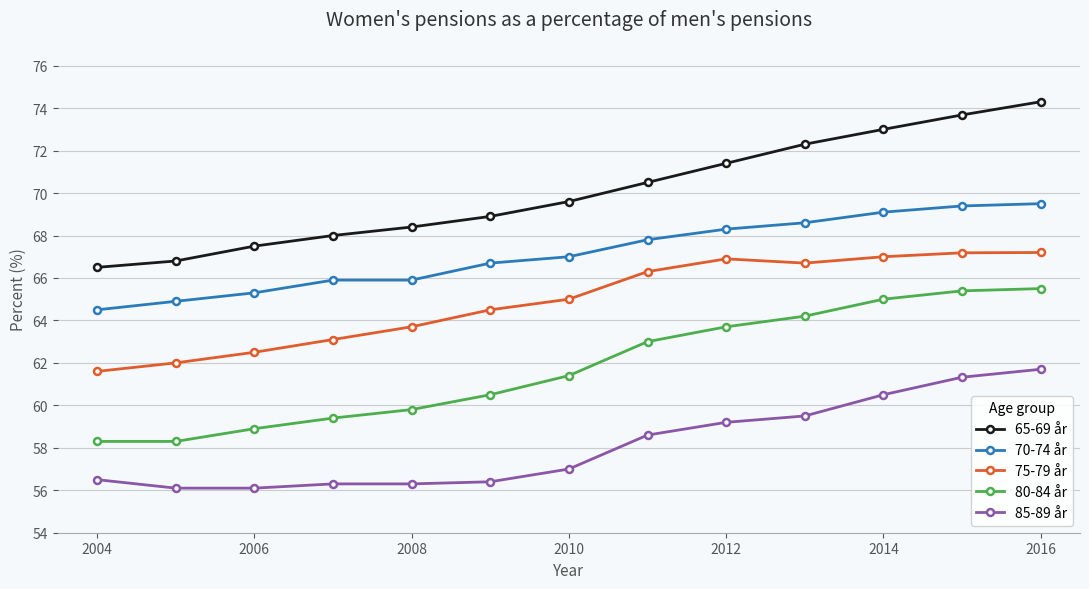

What is the difference between the second highest and minimum values in the 65-69 år series?

7.2